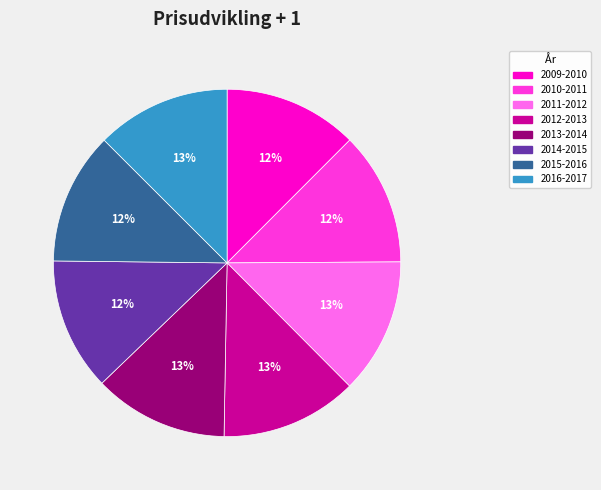

True or false: 2012-2013 accounts for 22% of the total.

False